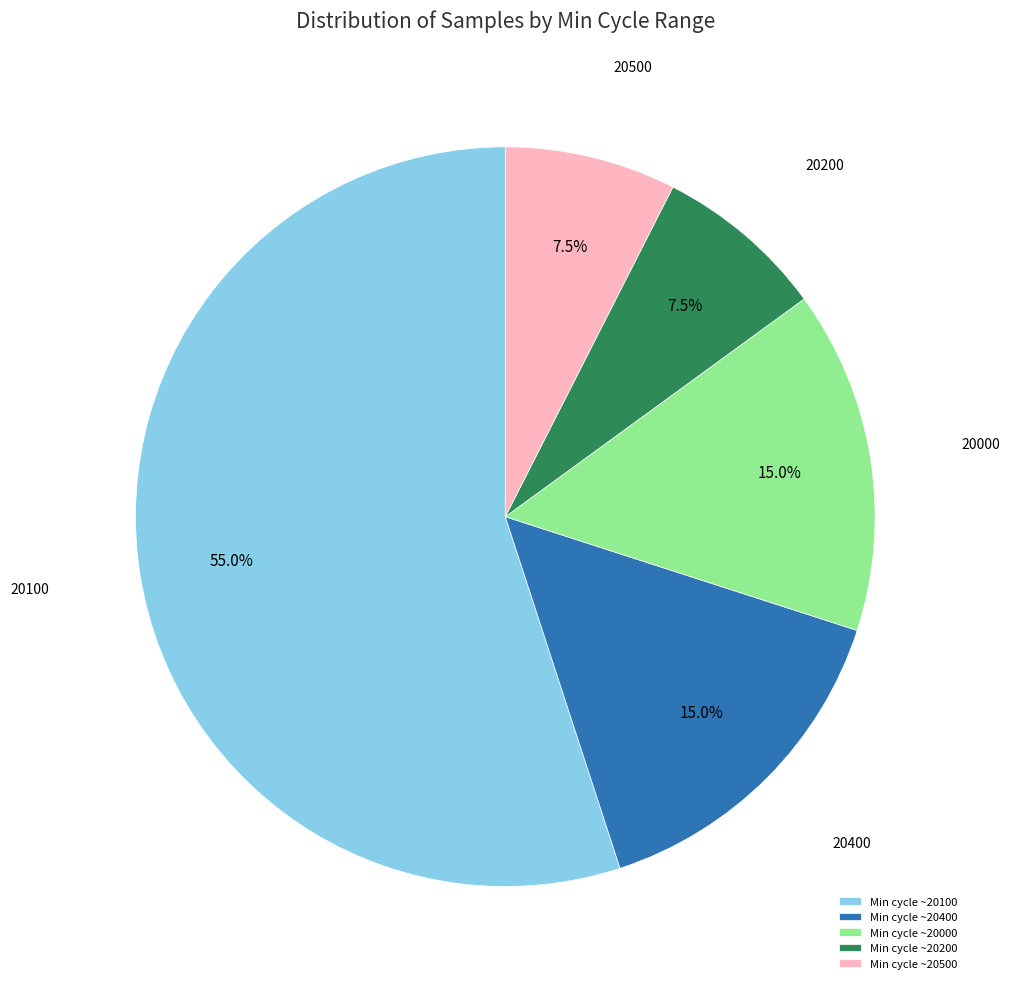

Is the sum of Min cycle ~20400 and Min cycle ~20500 greater than half?

No